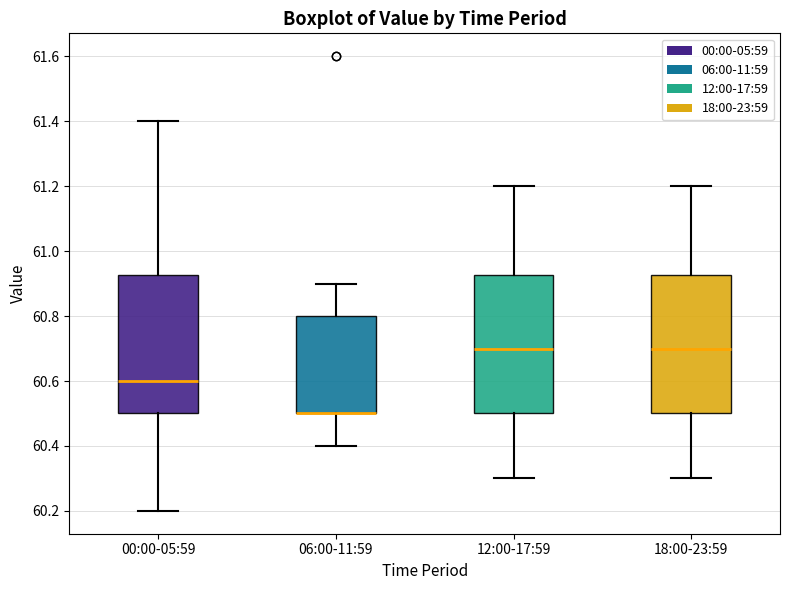

Reading left to right, transcribe this box plot: for each box, give where its median line is, the range the box spans, and where its two whiskers end, as read against the y-axis. The values are not printed on the chart, so give them approximately, as read against the axis.

00:00-05:59: median 60.60, box 60.50 to 60.92, whiskers 60.20 to 61.40
06:00-11:59: median 60.50 (drawn on the box's lower edge), box 60.50 to 60.80, whiskers 60.40 to 60.90
12:00-17:59: median 60.70, box 60.50 to 60.92, whiskers 60.30 to 61.20
18:00-23:59: median 60.70, box 60.50 to 60.92, whiskers 60.30 to 61.20